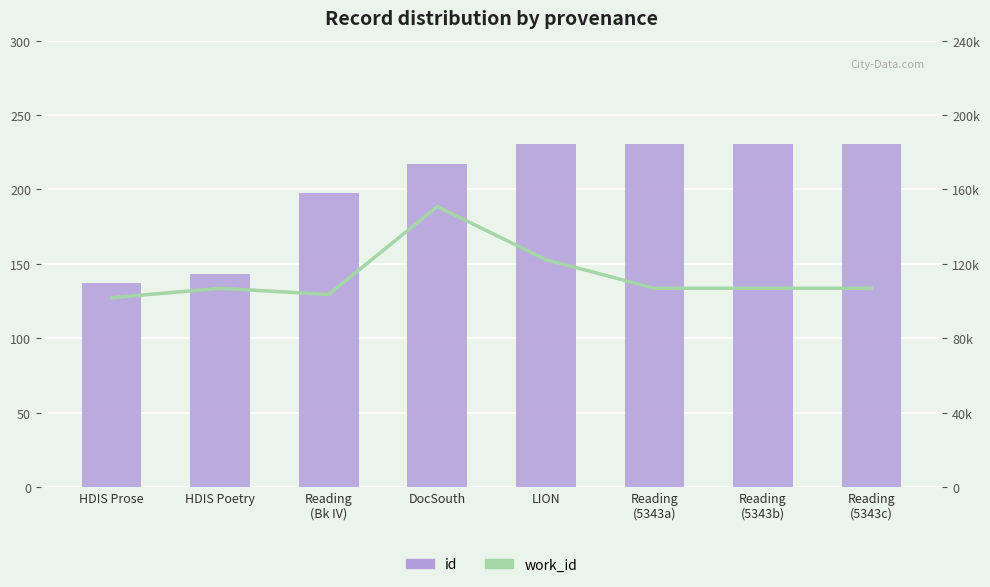

Rank the series by their maximum value, from lowest to highest.

work_id, id